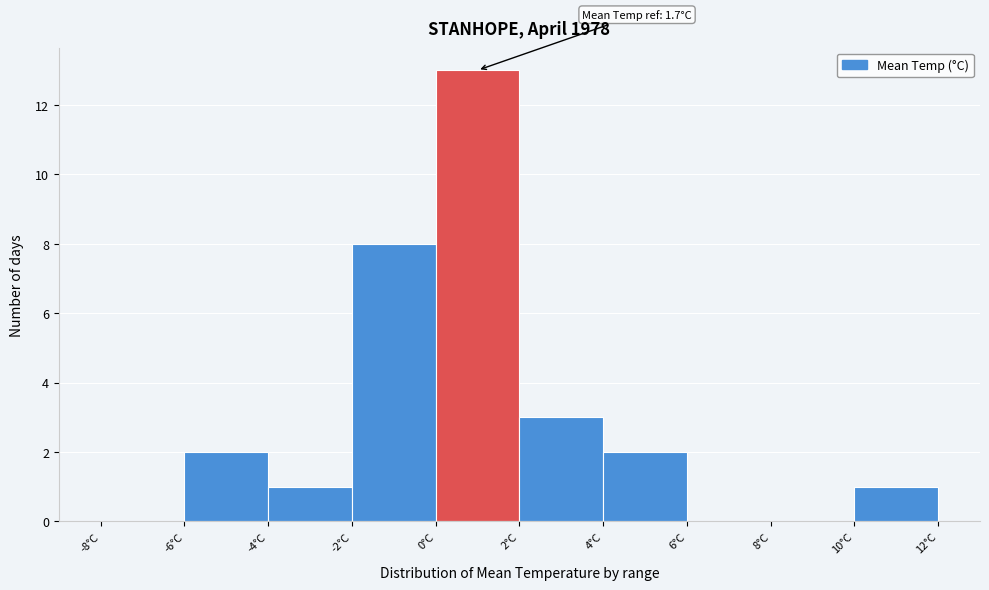

Over which range of the x-axis is the bar tallest?

0 to 2